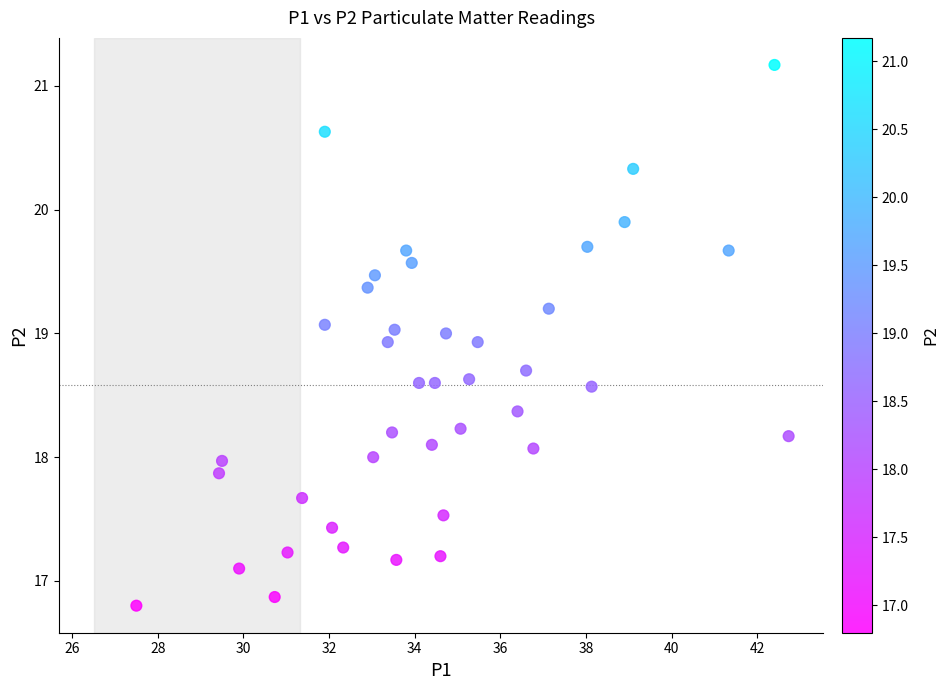

What is the range of Y values (max minus min)?

4.4